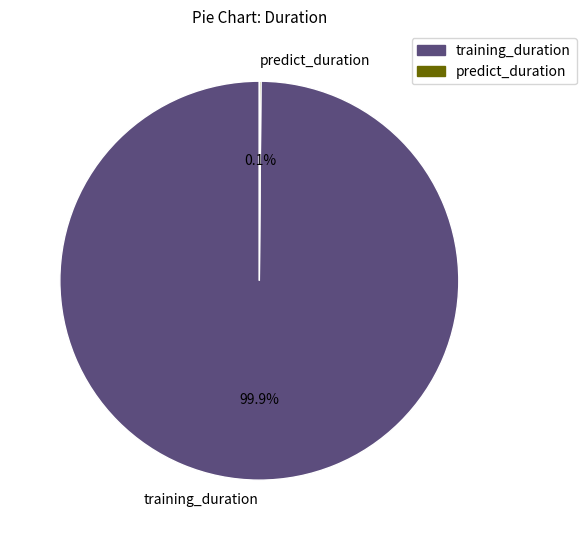

To the nearest percent, what is the average slice percentage?

50%